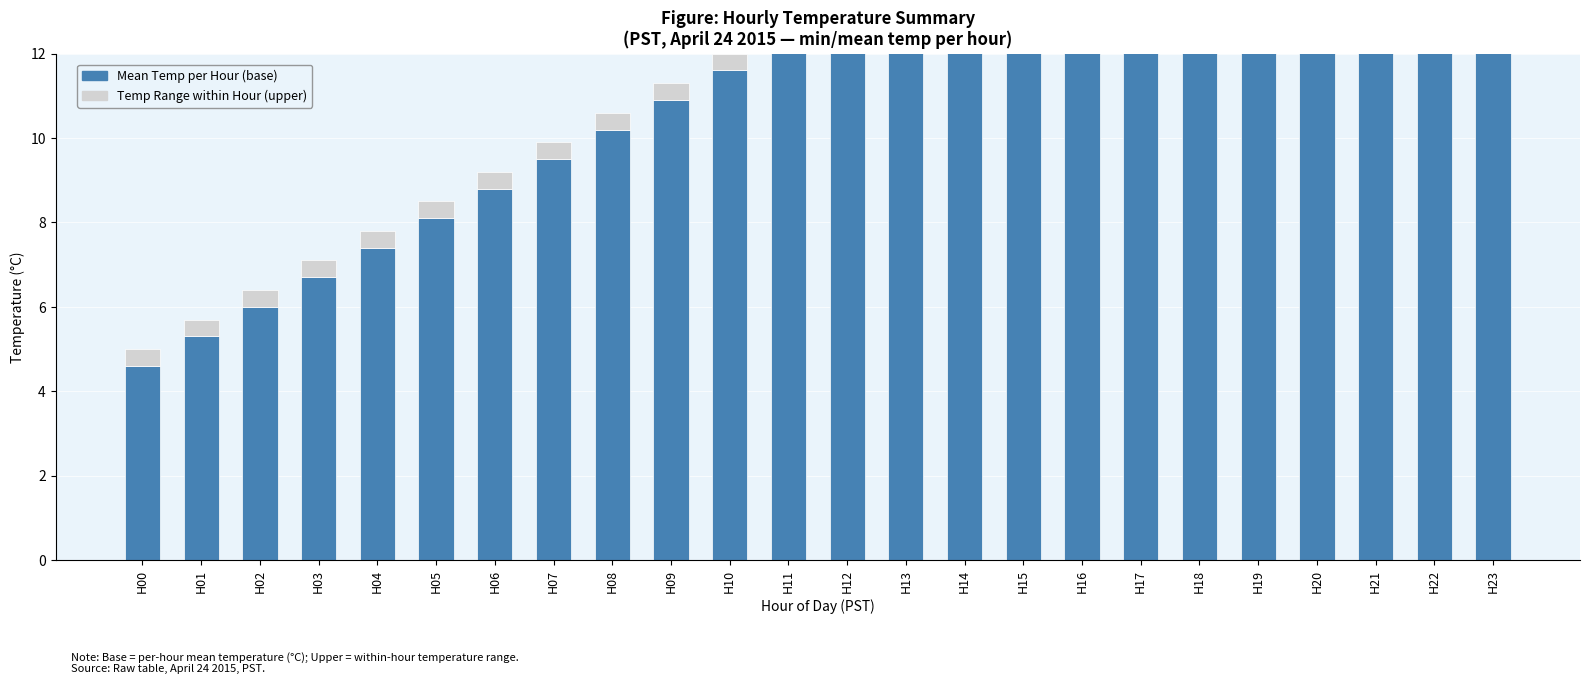

What is the total value across all series at H03?

7.1